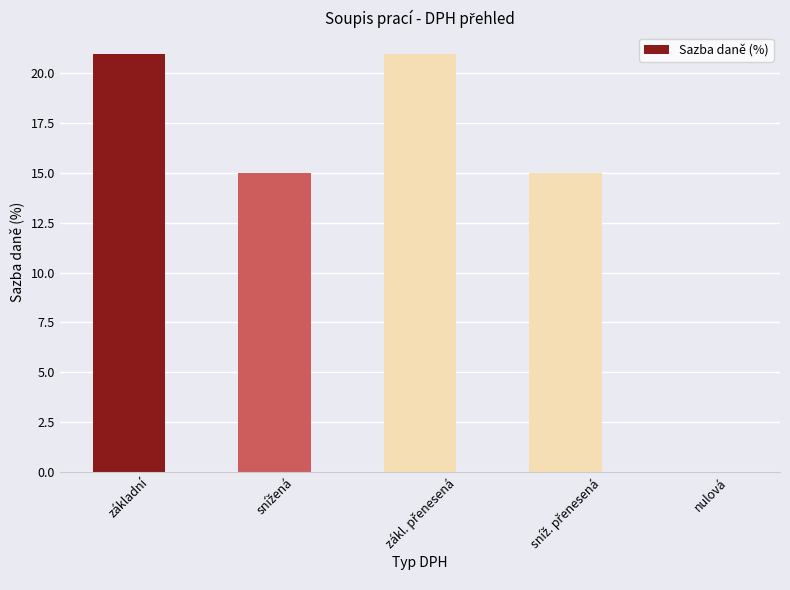

The chart shows a value of 0 at nulová. True or false?

True